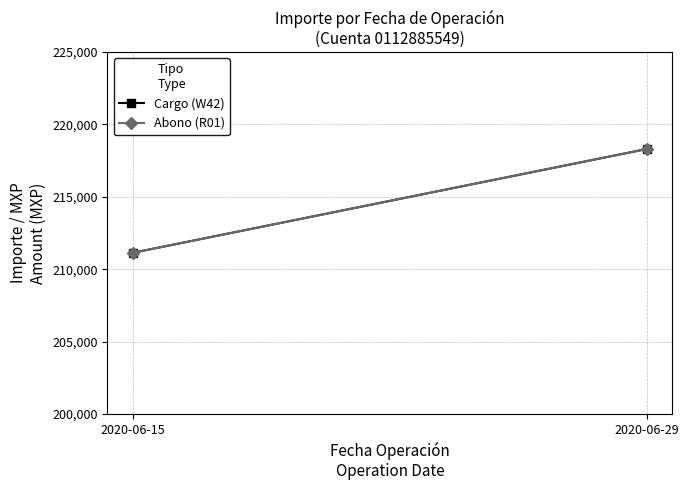

List the labels in order of Abono (R01) value, smallest first.

2020-06-15, 2020-06-29